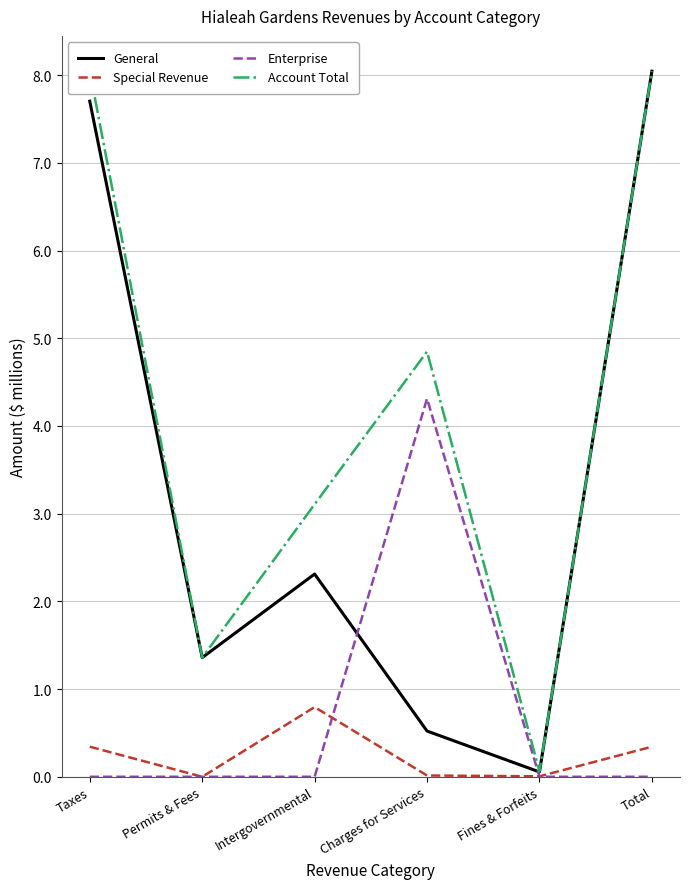

The Enterprise series shows 2.1 at Total. True or false?

False